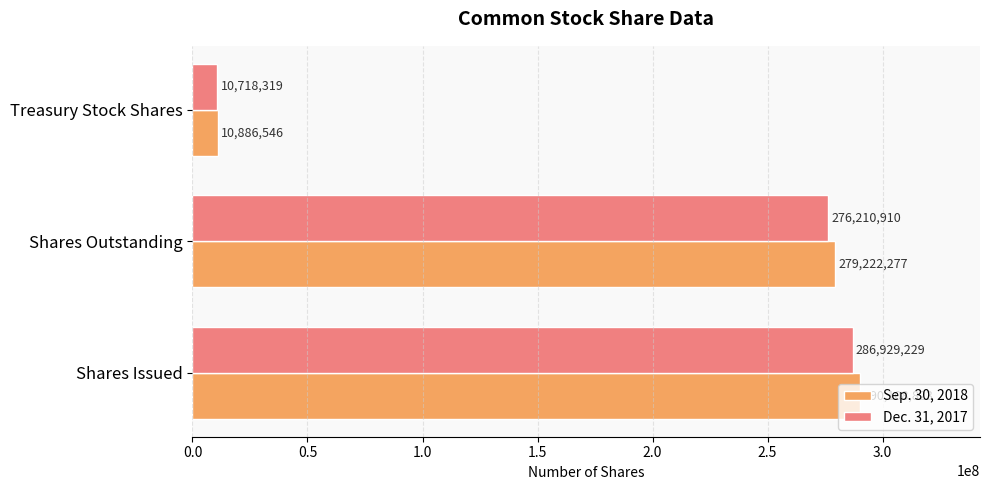

What is the difference between the maximum and minimum values in the Dec. 31, 2017 series?

276210910